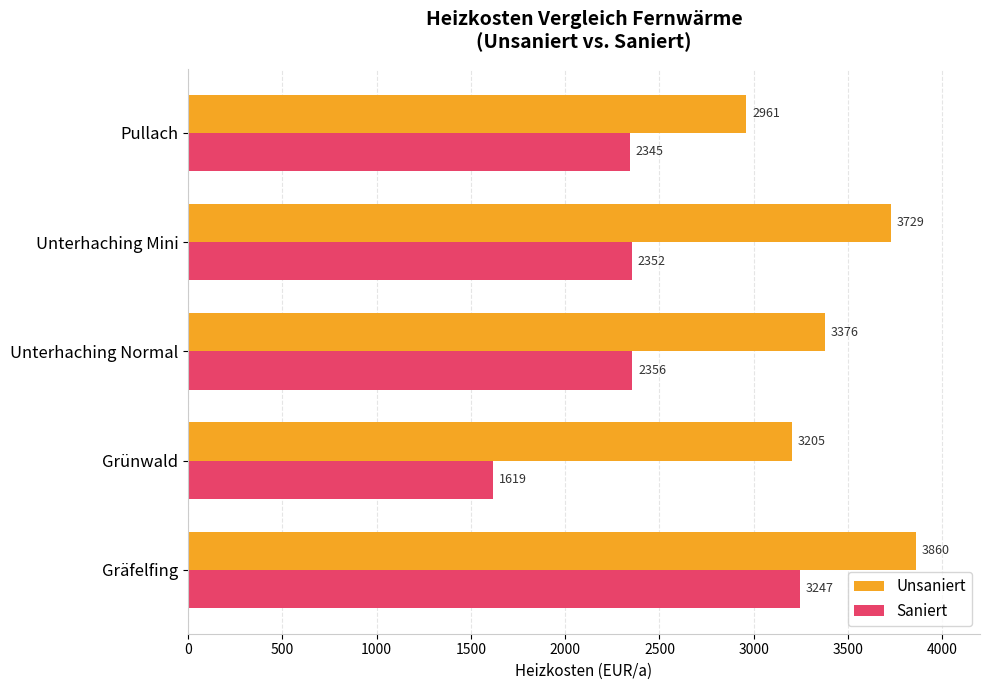

Which series has the widest spread of values?

Saniert